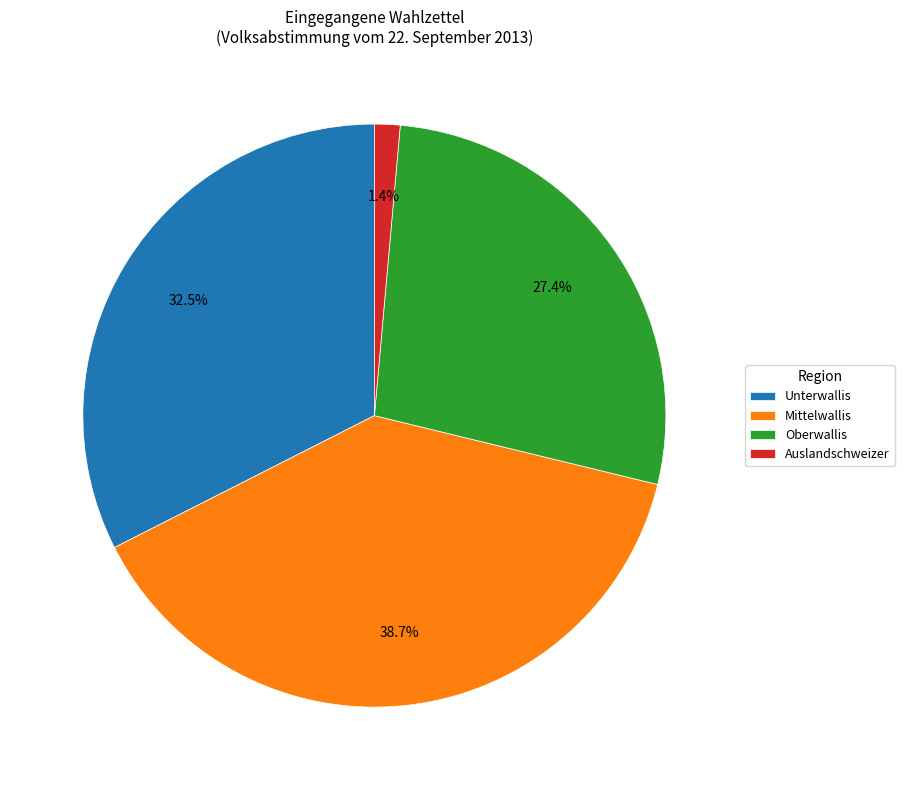

Does any single category account for the majority?

No